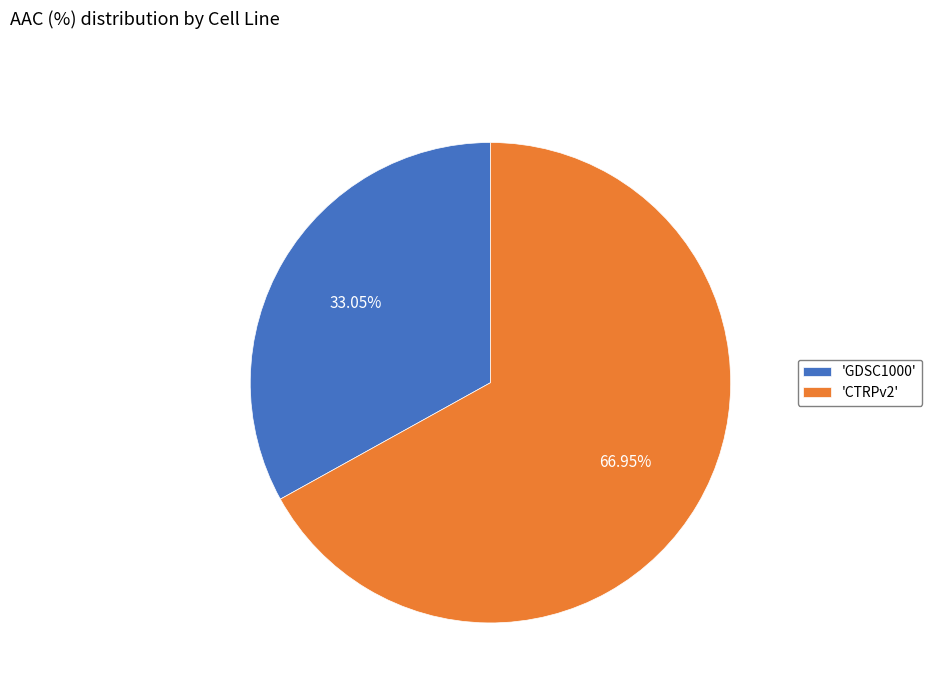

To the nearest percent, what is the difference between the largest and smallest slice percentages?

34%